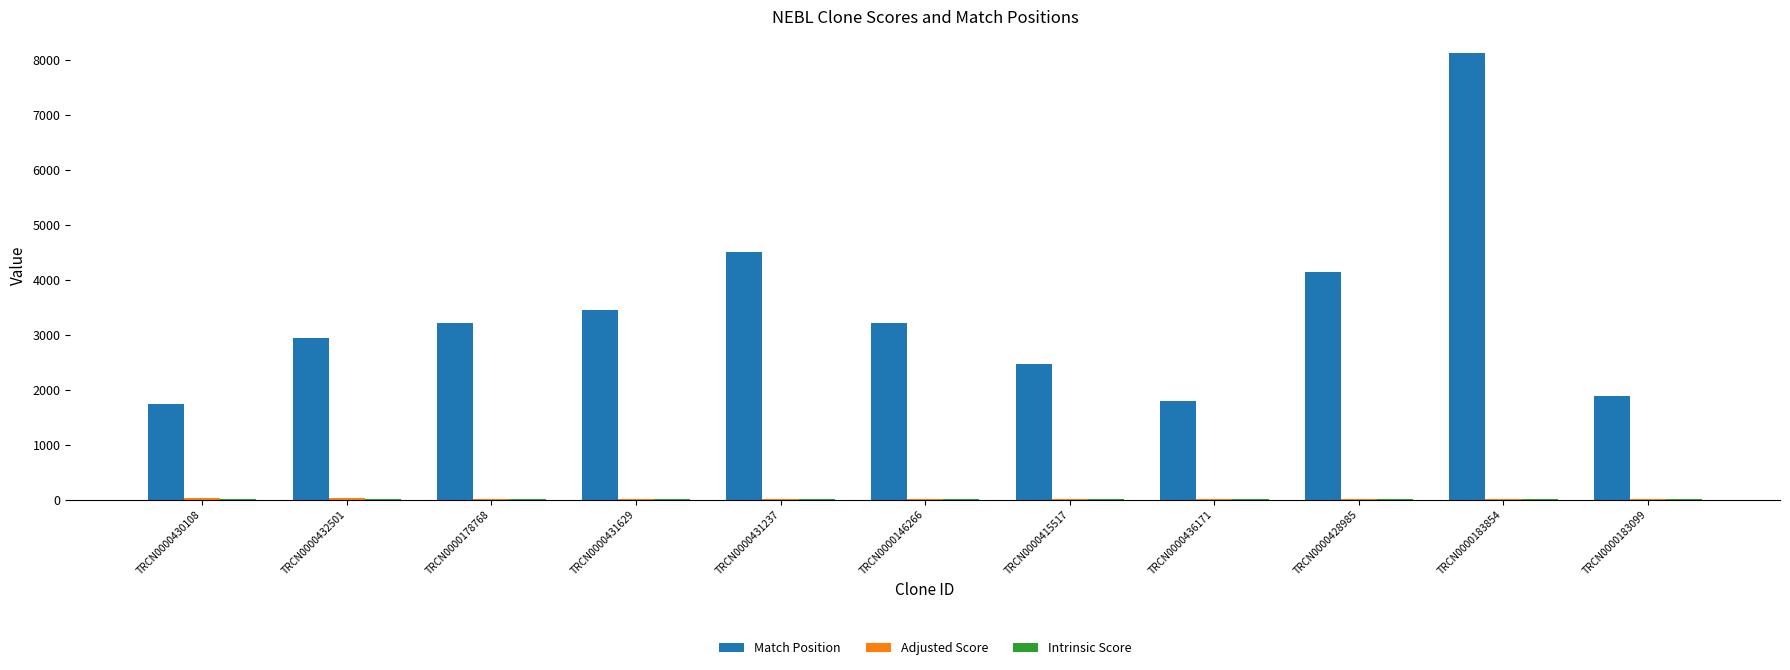

At which label is Match Position closest to 4931?

TRCN0000431237